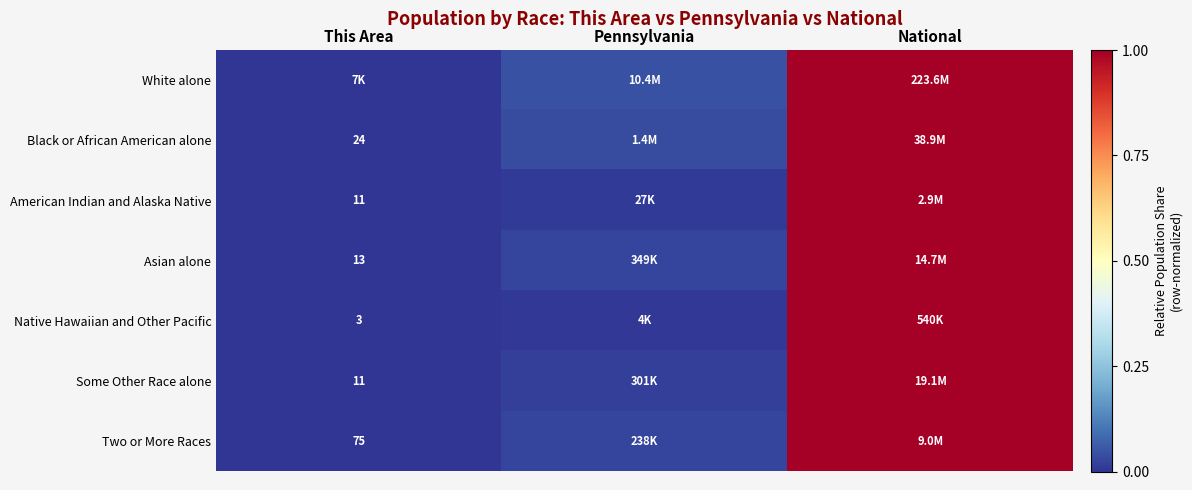

Which series has the widest spread of values?

White alone